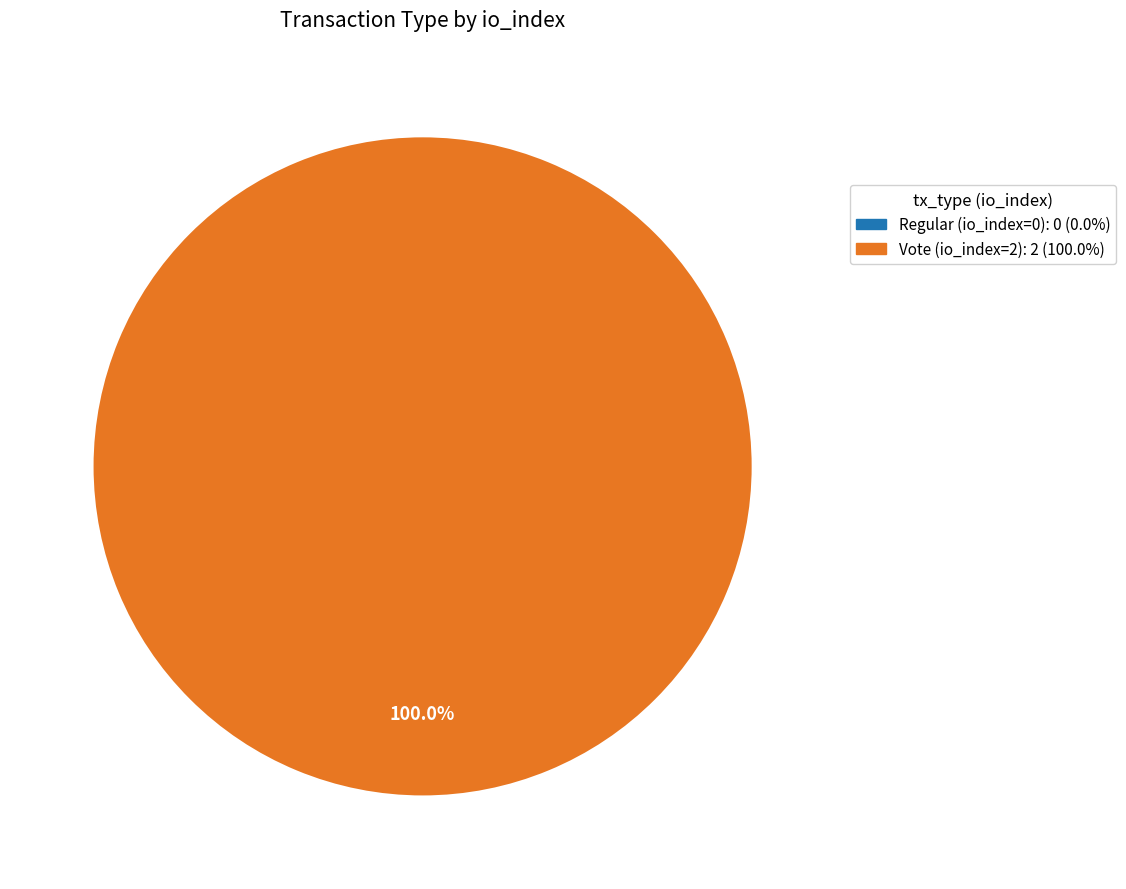

How much of the chart is everything except Regular?

100.0%